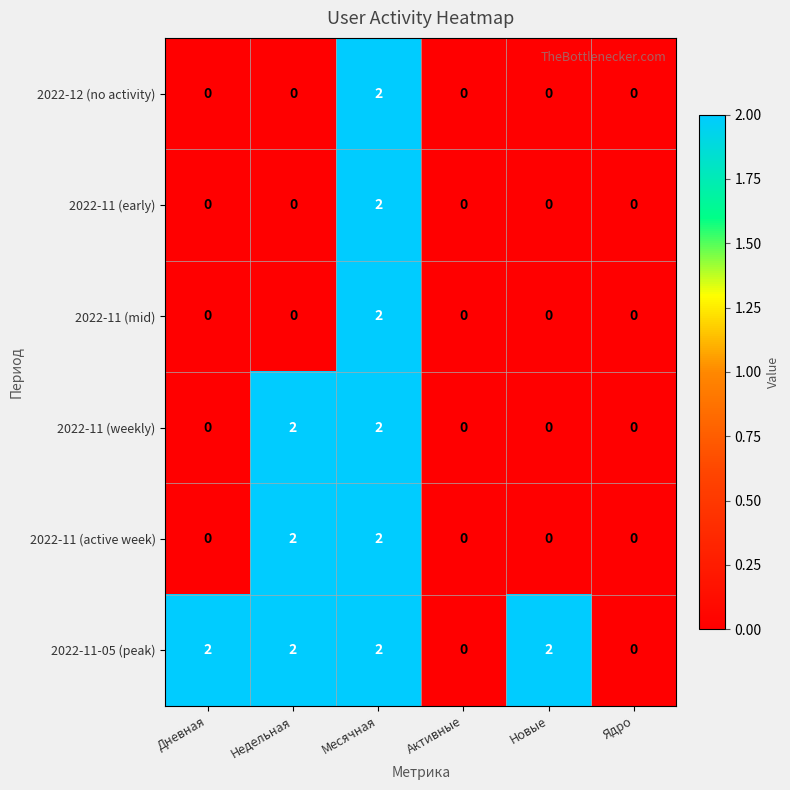

Is the value of 2022-11 (active week) at Недельная greater than the value of 2022-12 (no activity) at Новые?

Yes